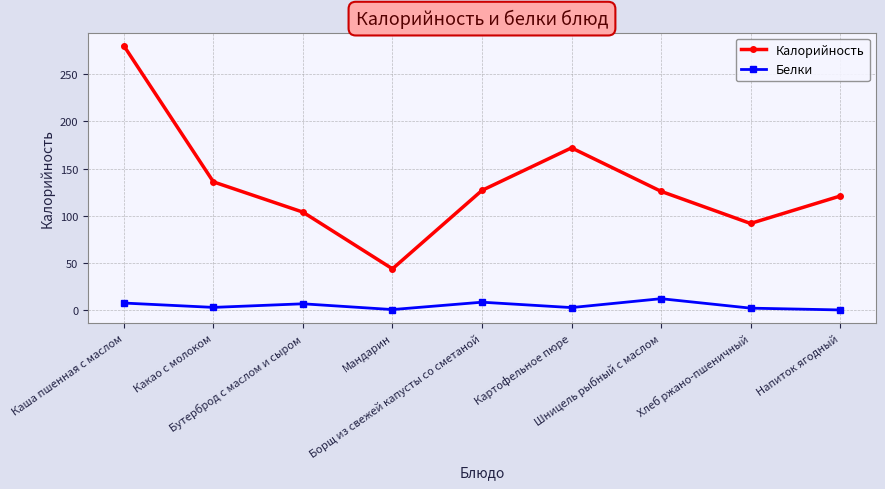

Does the chart have visible grid lines?

Yes